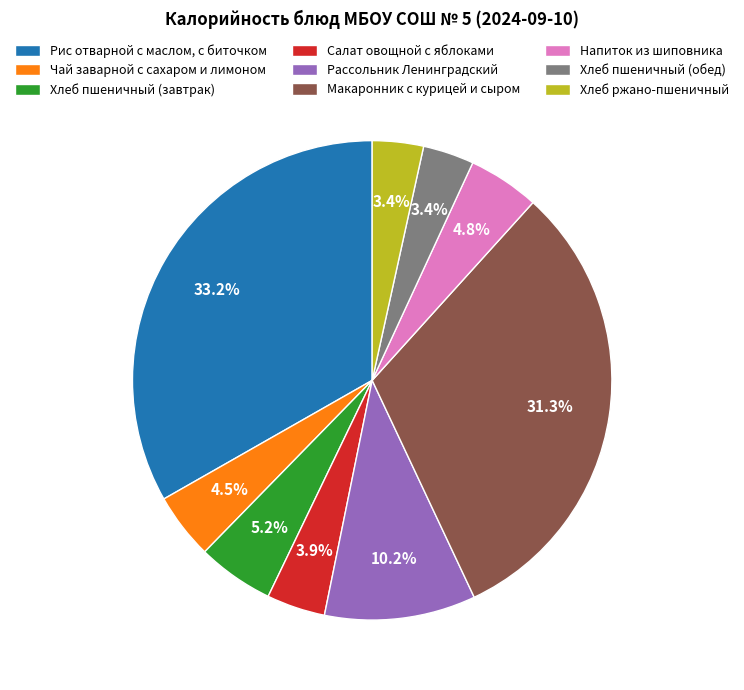

To the nearest percent, what is the average slice percentage?

11%